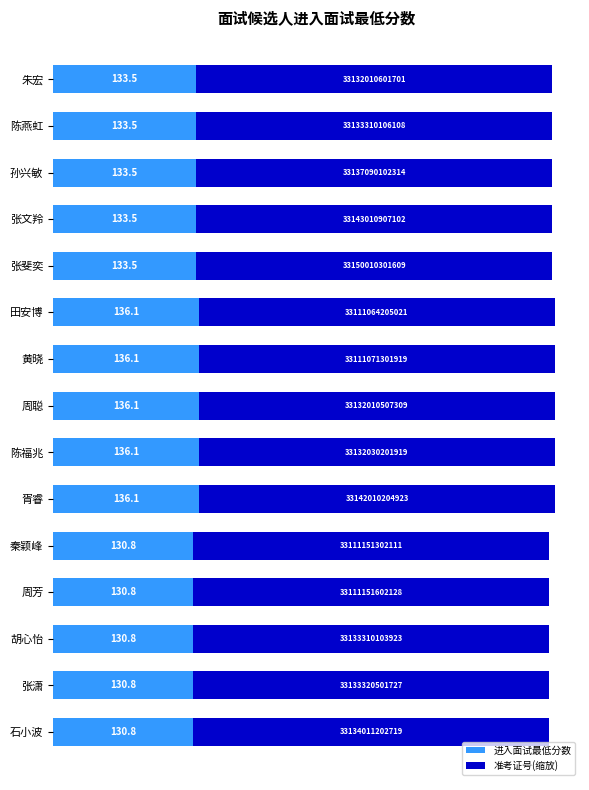

How many series are shown in this chart?

2